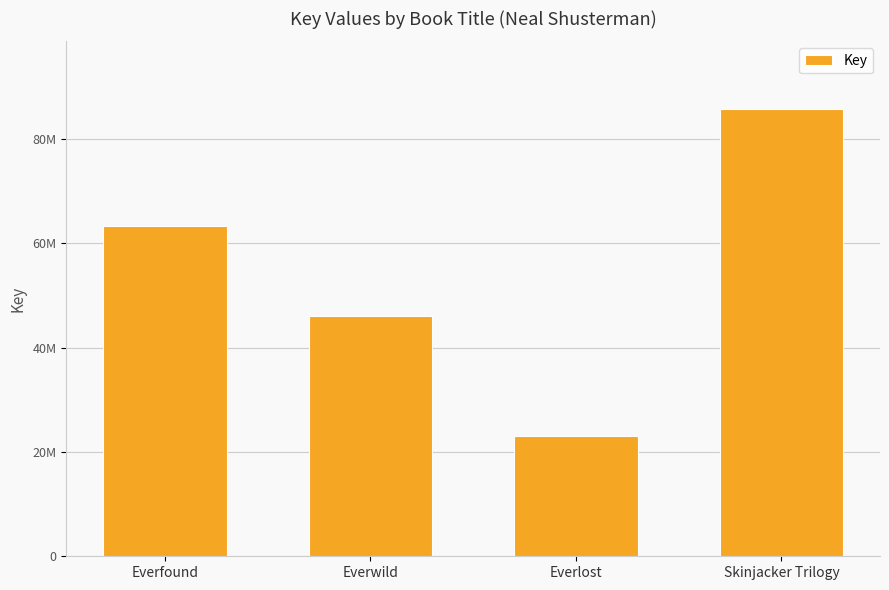

What is the average value?

54589554